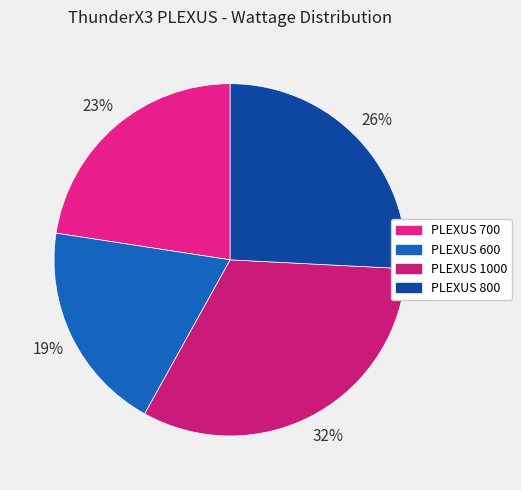

What percentage is NOT represented by PLEXUS 1000?

67.7%